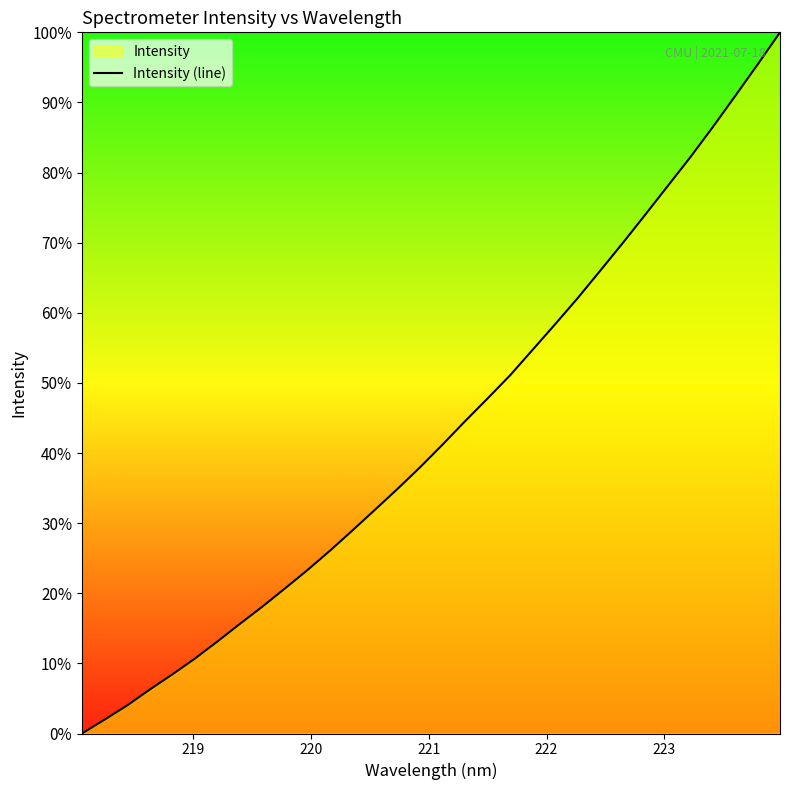

What is the maximum value shown in the chart?

100.0